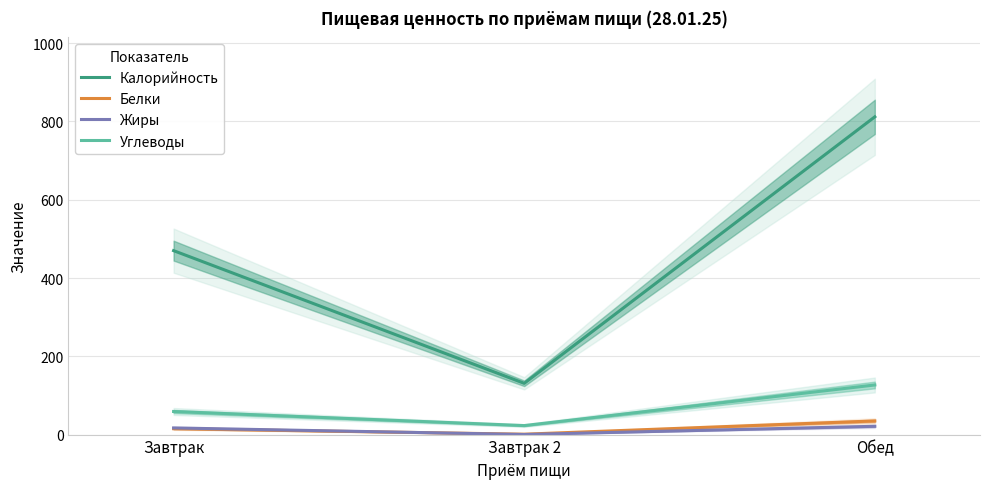

Where is Калорийность nearest to the value 471?

Завтрак